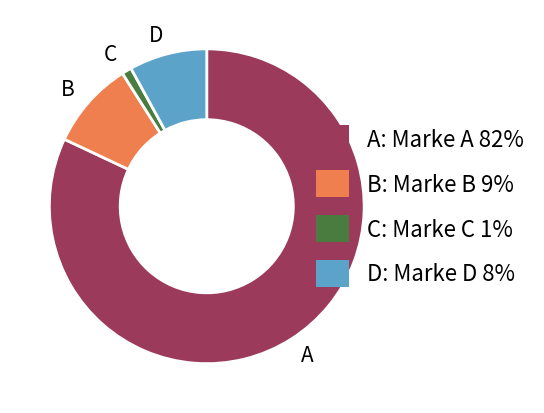

Which slice represents more than half of the pie?

A